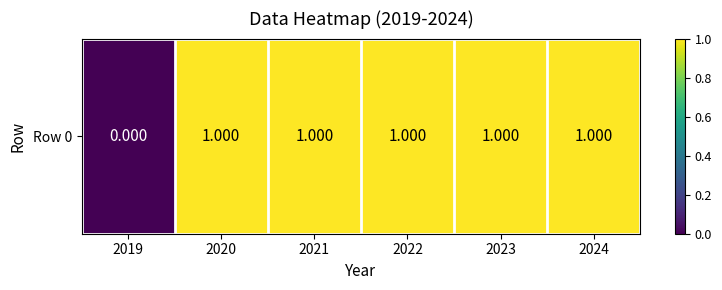

What is the sum of all values?

5